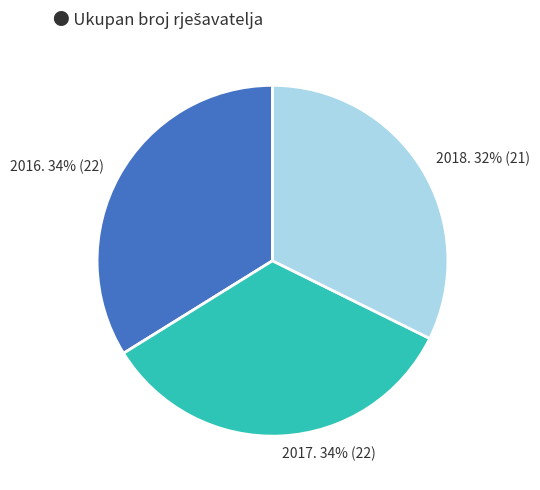

To the nearest percent, what portion does 2018. represent?

32%